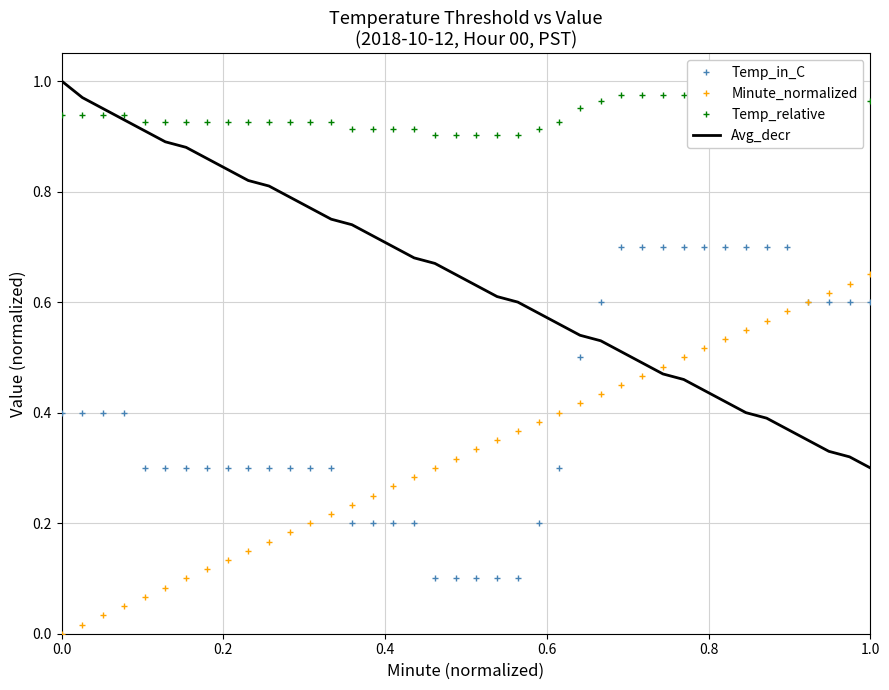

Reading right to left, transcribe all the data shown in this chart.

Temp_in_C: 0.6	0.6	0.6	0.6	0.7	0.7	0.7	0.7	0.7	0.7	0.7	0.7	0.7	0.6	0.5	0.3	0.2	0.1	0.1	0.1	0.1	0.1	0.2	0.2	0.2	0.2	0.3	0.3	0.3	0.3	0.3	0.3	0.3	0.3	0.3	0.3	0.4	0.4	0.4	0.4
Minute_normalized: 0.7	0.6	0.6	0.6	0.6	0.6	0.6	0.5	0.5	0.5	0.5	0.5	0.5	0.4	0.4	0.4	0.4	0.4	0.3	0.3	0.3	0.3	0.3	0.3	0.2	0.2	0.2	0.2	0.2	0.2	0.1	0.1	0.1	0.1	0.1	0.1	0.1	0.0	0.0	0.0
Temp_relative: 1.0	1.0	1.0	1.0	1.0	1.0	1.0	1.0	1.0	1.0	1.0	1.0	1.0	1.0	1.0	0.9	0.9	0.9	0.9	0.9	0.9	0.9	0.9	0.9	0.9	0.9	0.9	0.9	0.9	0.9	0.9	0.9	0.9	0.9	0.9	0.9	0.9	0.9	0.9	0.9
Avg_decr: 0.3	0.3	0.3	0.3	0.4	0.4	0.4	0.4	0.4	0.5	0.5	0.5	0.5	0.5	0.5	0.6	0.6	0.6	0.6	0.6	0.7	0.7	0.7	0.7	0.7	0.7	0.8	0.8	0.8	0.8	0.8	0.8	0.9	0.9	0.9	0.9	0.9	0.9	1.0	1.0